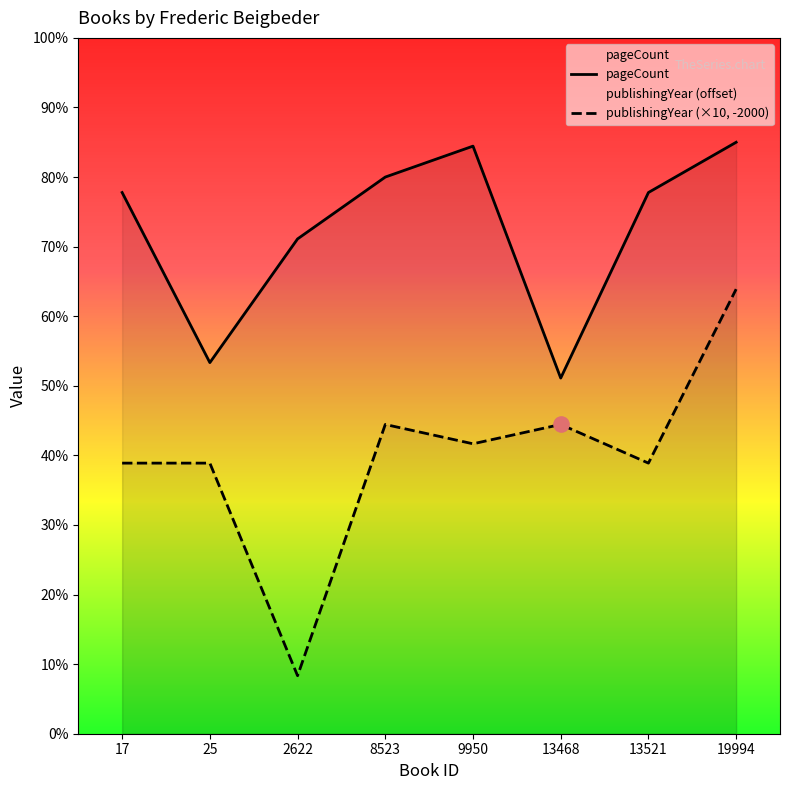

Which series contains the highest Y value?

pageCount